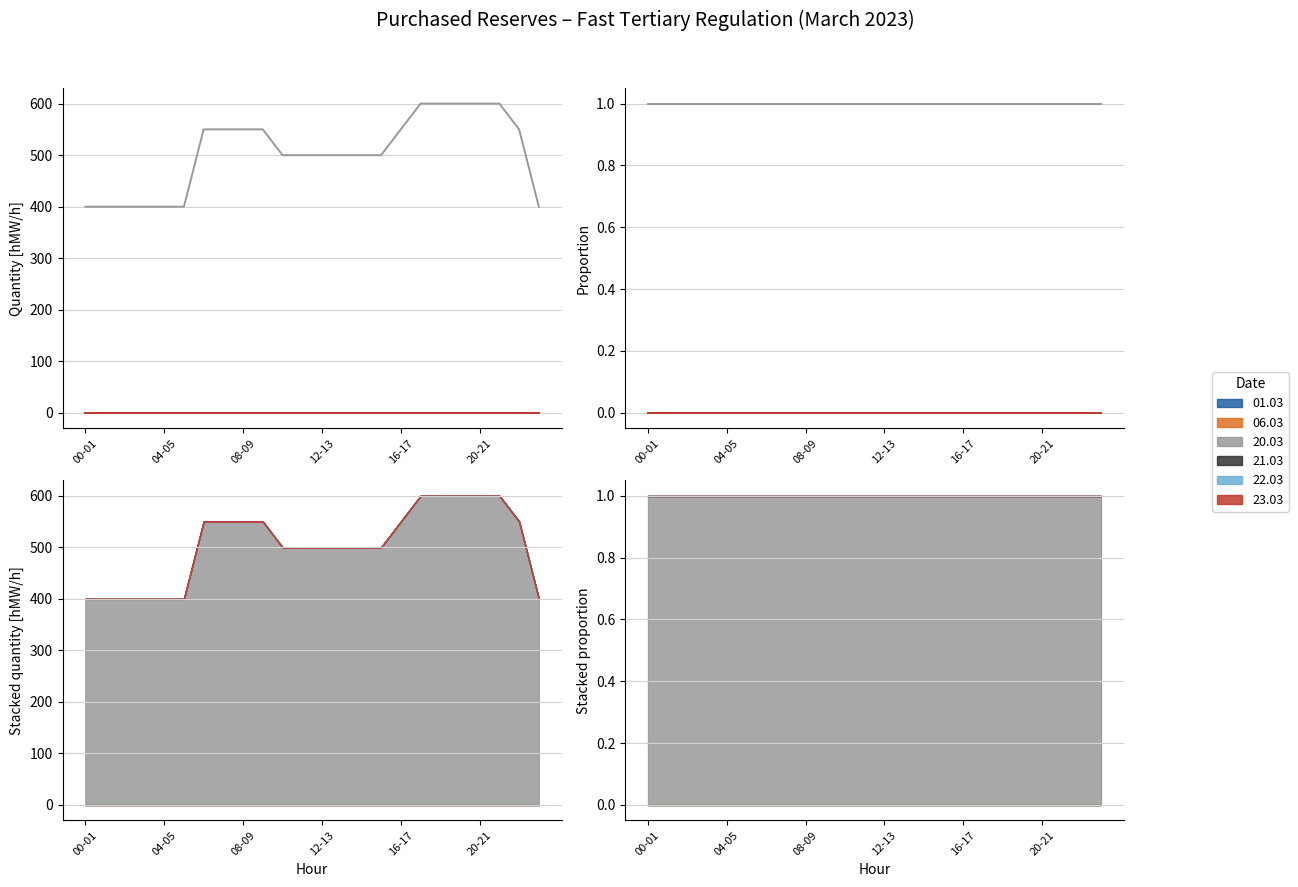

Between 01-02 and 21-22, which series saw the biggest shift?

20.03